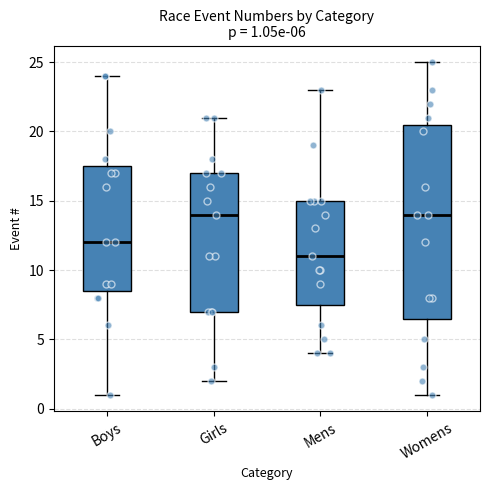

Which box is the tallest, from its lower edge to its upper edge?

Womens